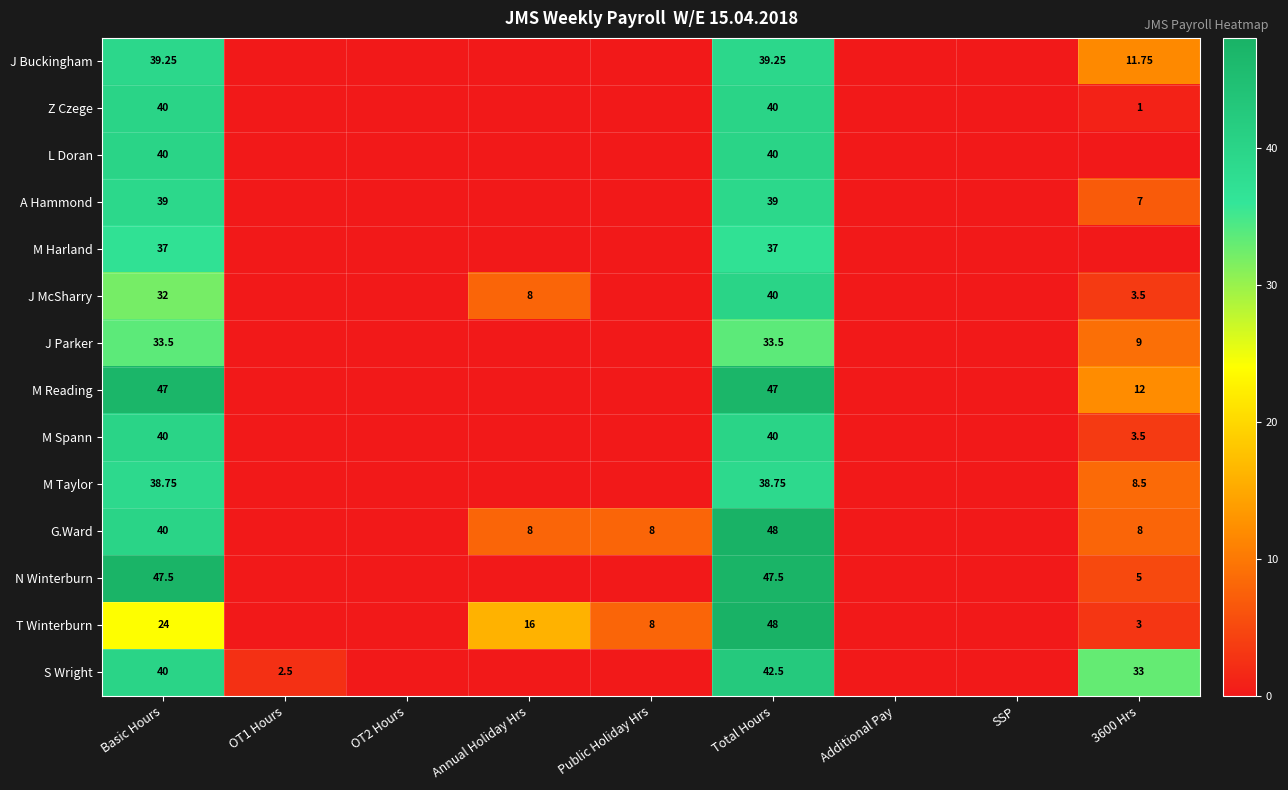

What is the average value of the S Wright series?

13.1